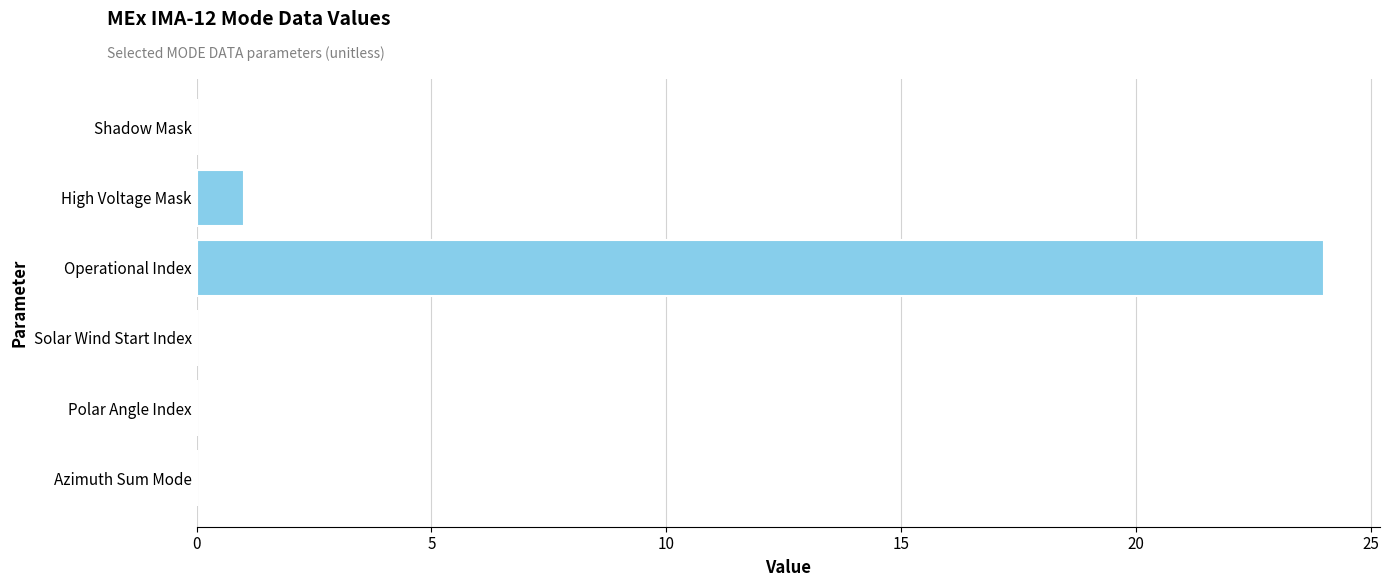

Between Azimuth Sum Mode and High Voltage Mask, which is larger?

High Voltage Mask